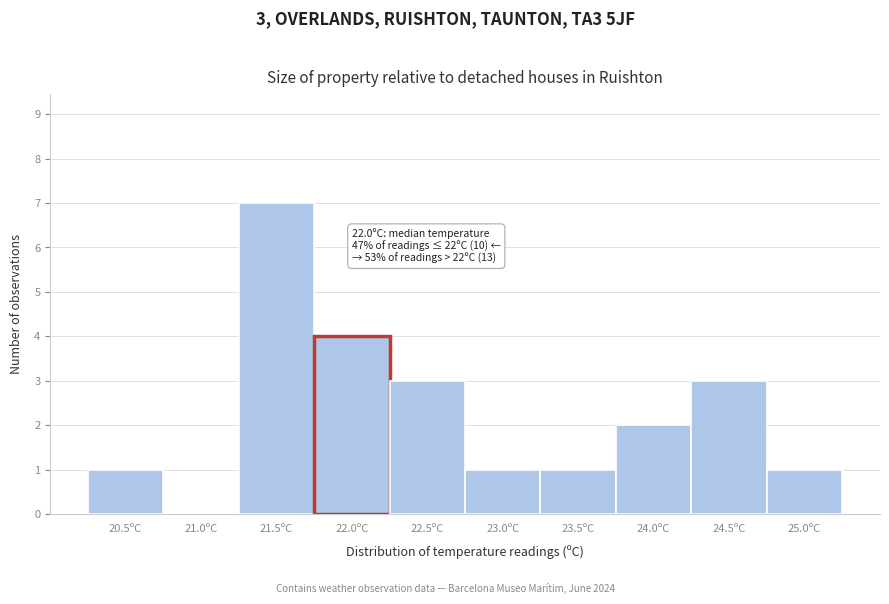

Reading left to right, extract all data points from this chart.

20.5ºC=1	21.0ºC=0	21.5ºC=7	22.0ºC=4	22.5ºC=3	23.0ºC=1	23.5ºC=1	24.0ºC=2	24.5ºC=3	25.0ºC=1